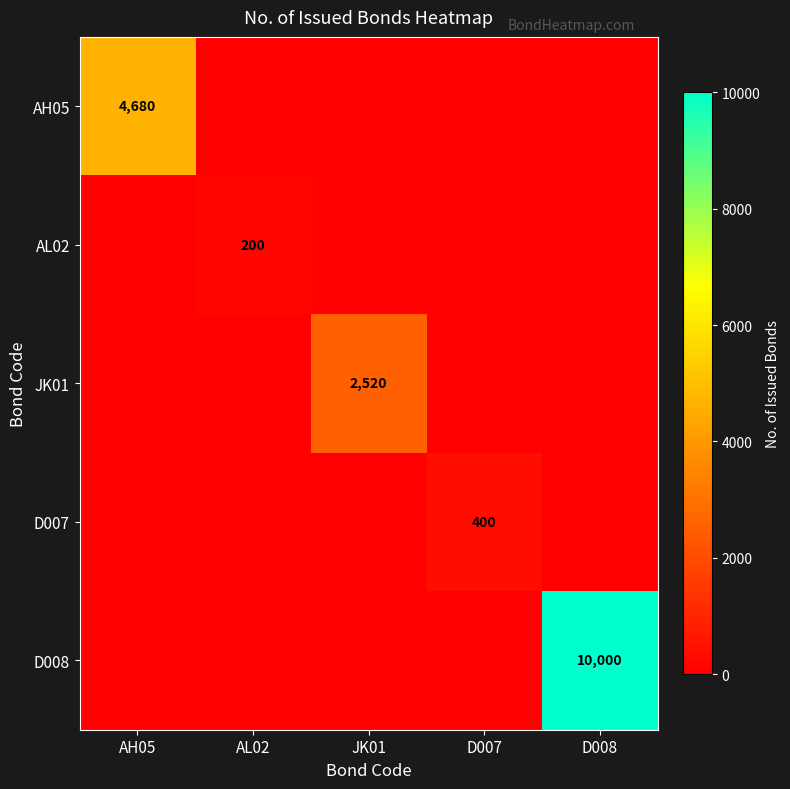

The value of JK01 at JK01 is 3399. True or false?

False